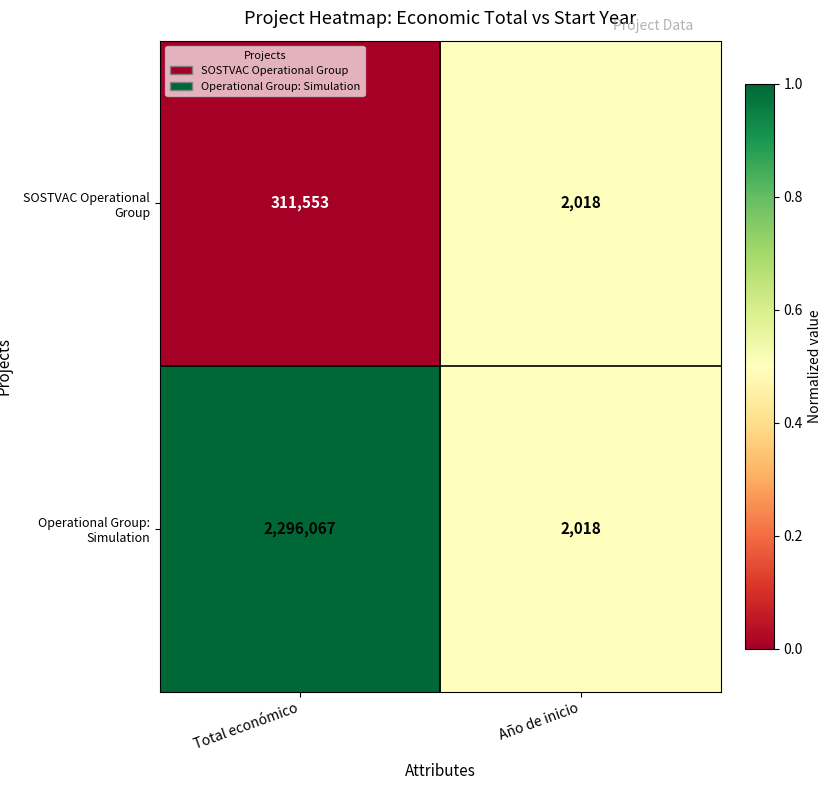

What is the difference between the maximum and minimum values in the SOSTVAC Operational Group series?

309535